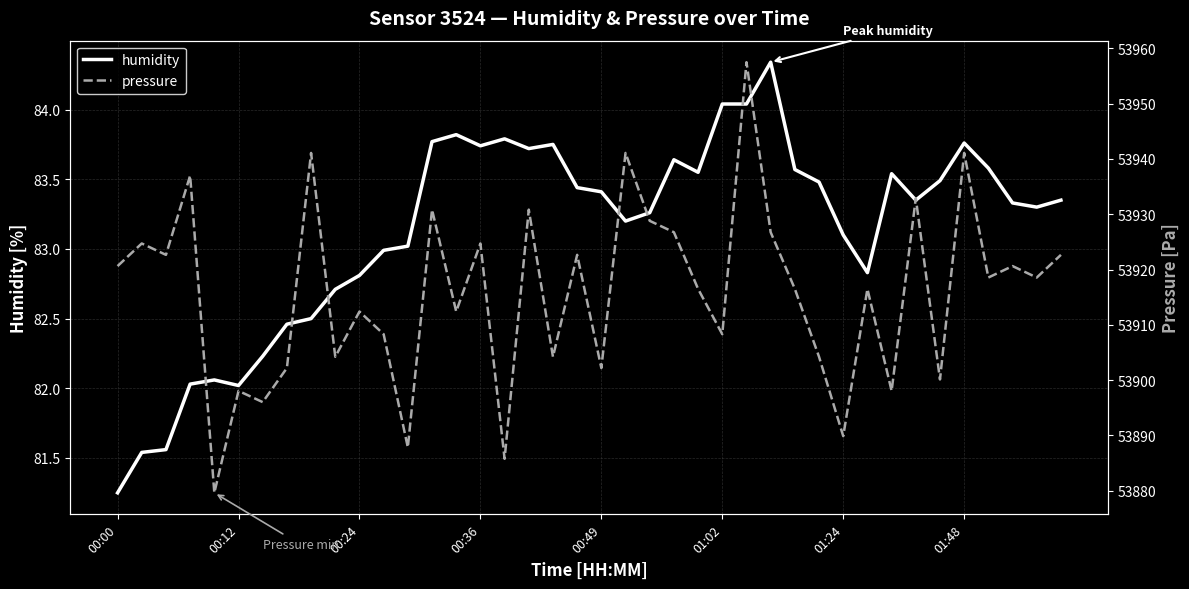

What is the smallest value displayed?

81.2